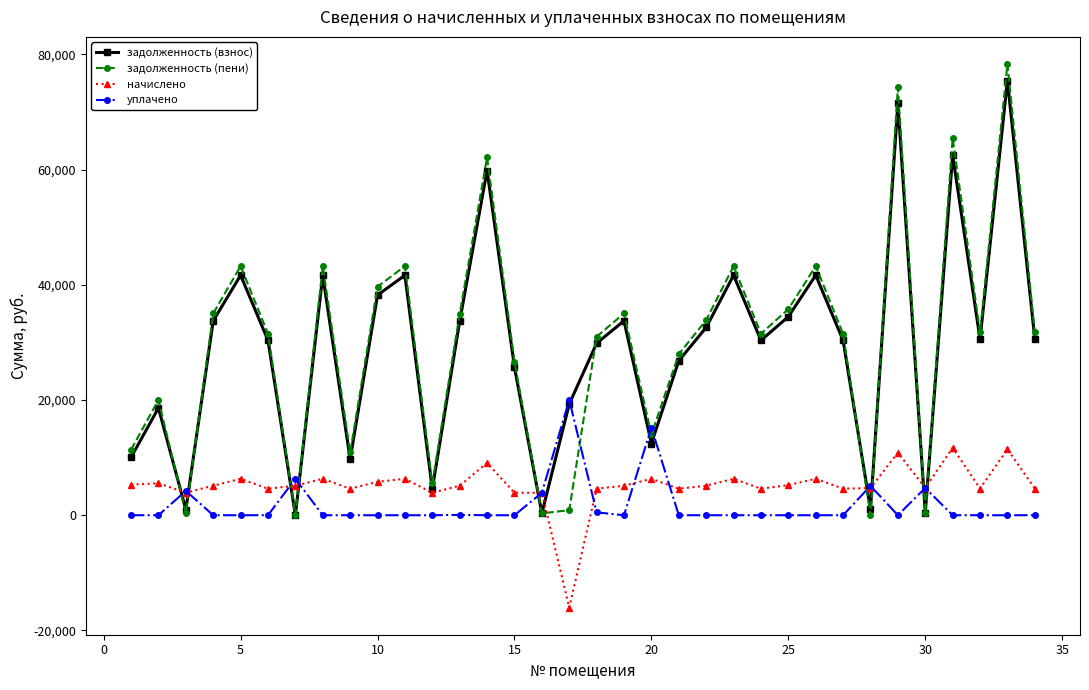

What is the maximum value for задолженность (пени)?

78338.8